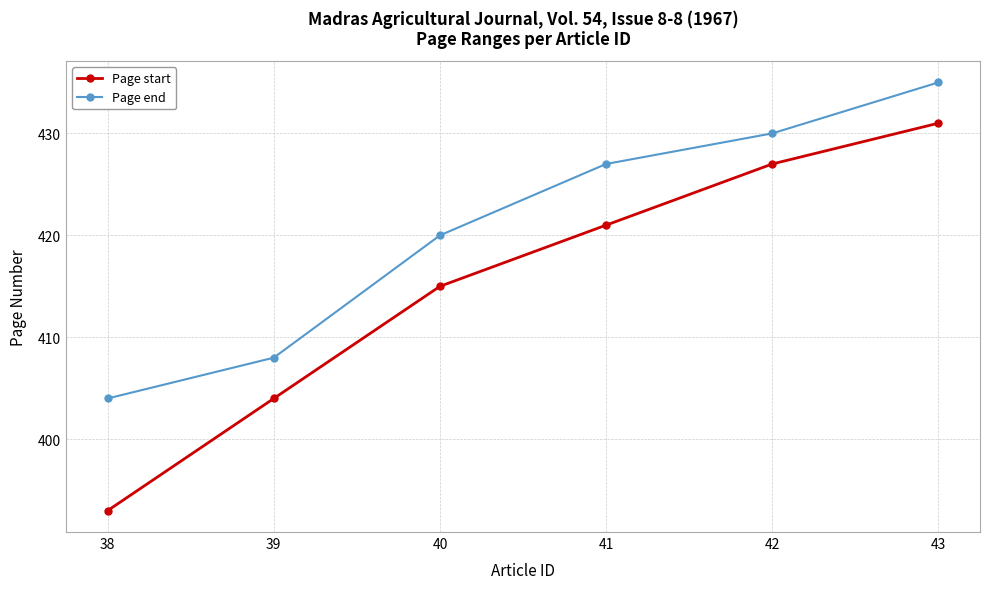

What is the spread (max minus min) of values at 42?

3